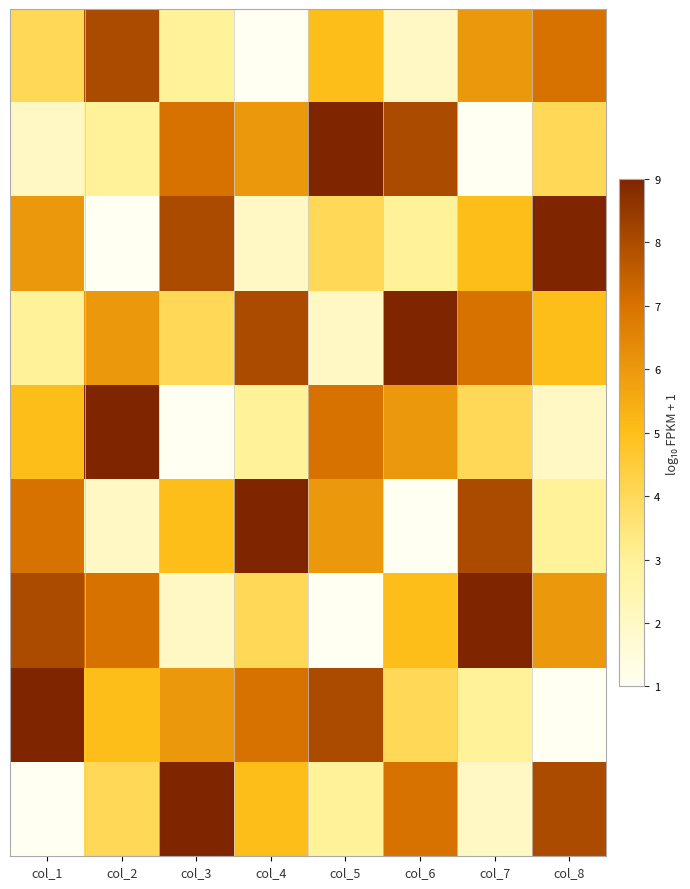

At which category is the sum across all series the highest?

col_1